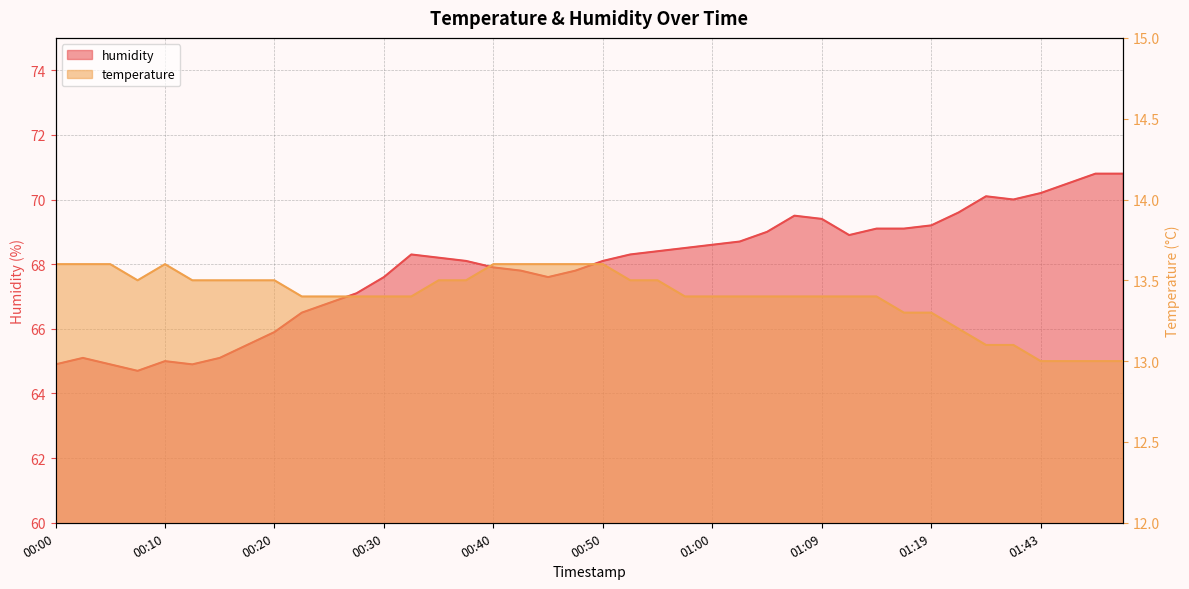

Count the number of categories in the chart.

40